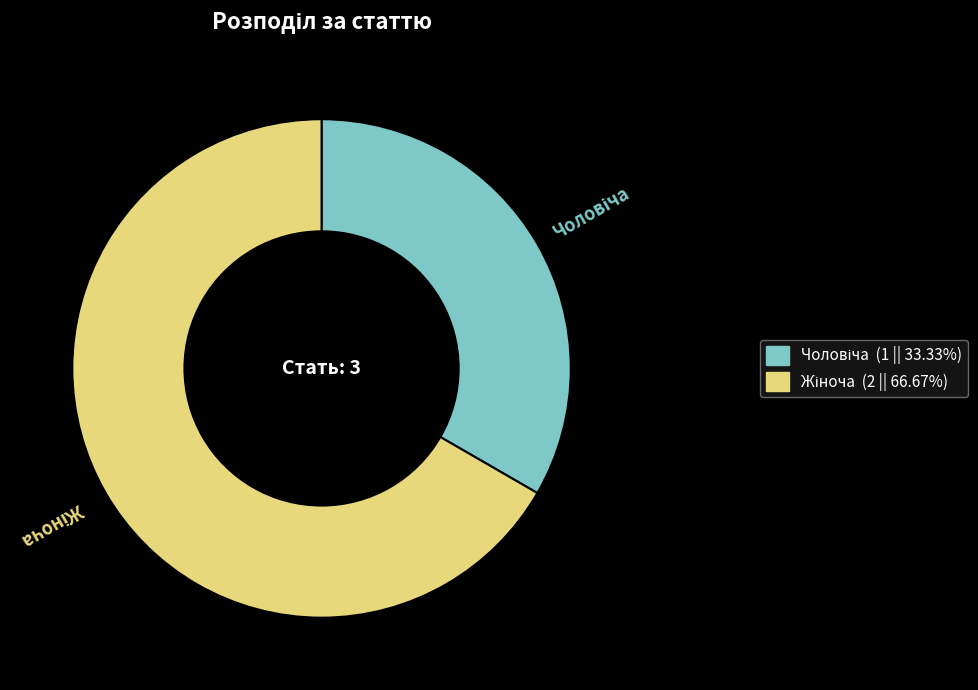

Is there a majority slice in this chart?

Yes